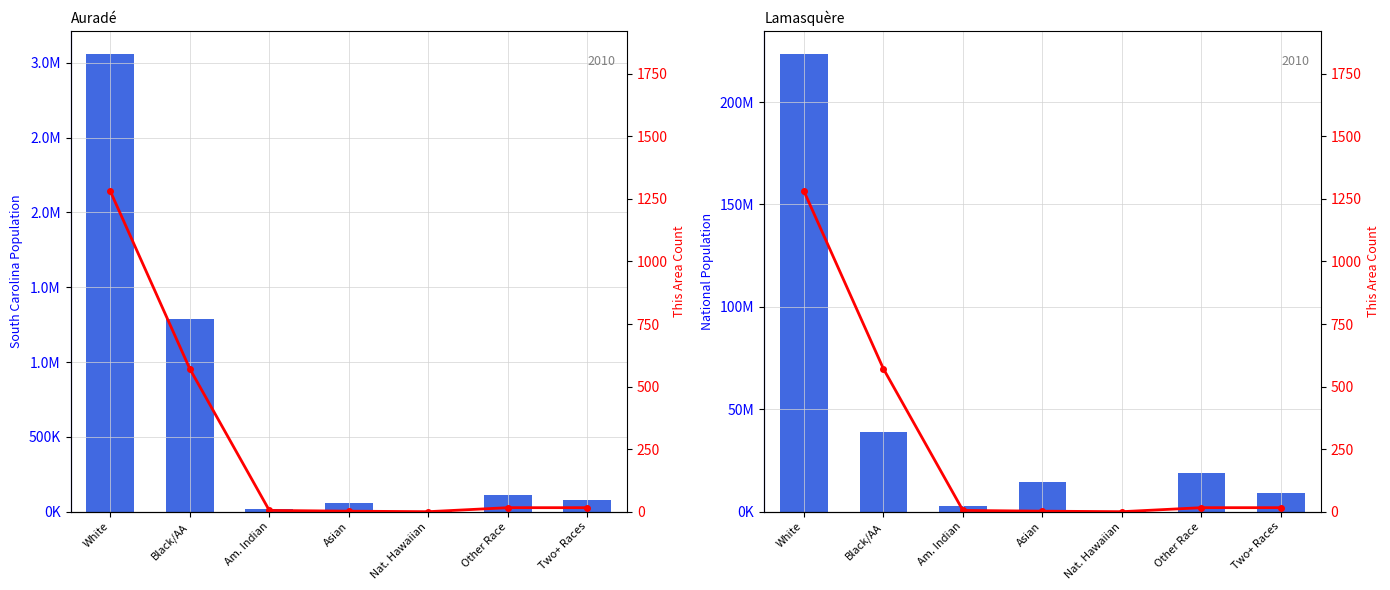

Which label corresponds to the smallest value in the chart?

Nat. Hawaiian